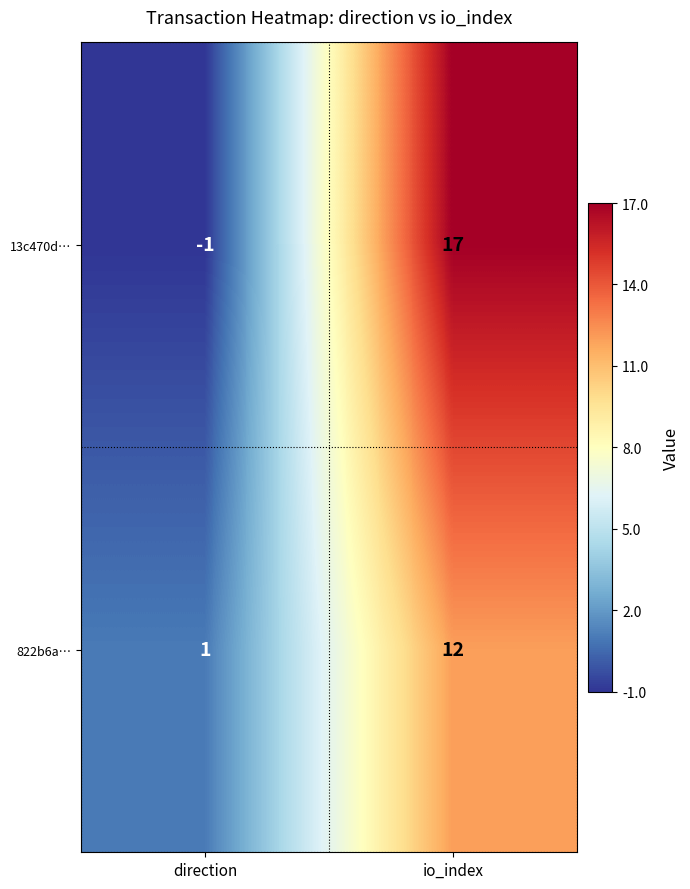

At which category is the sum across all series the highest?

io_index